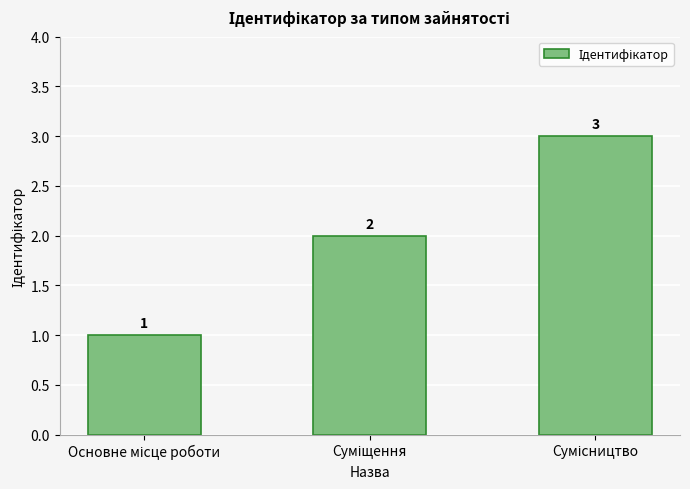

What is the maximum value shown in the chart?

3